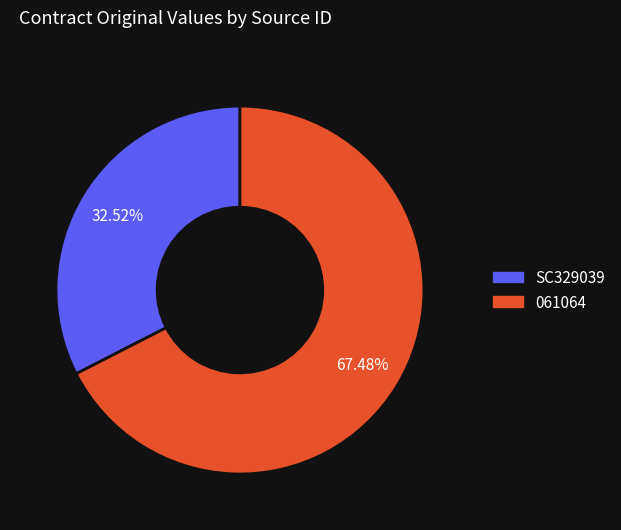

To the nearest percent, what is the difference between the 061064 and SC329039 slice percentages?

35%